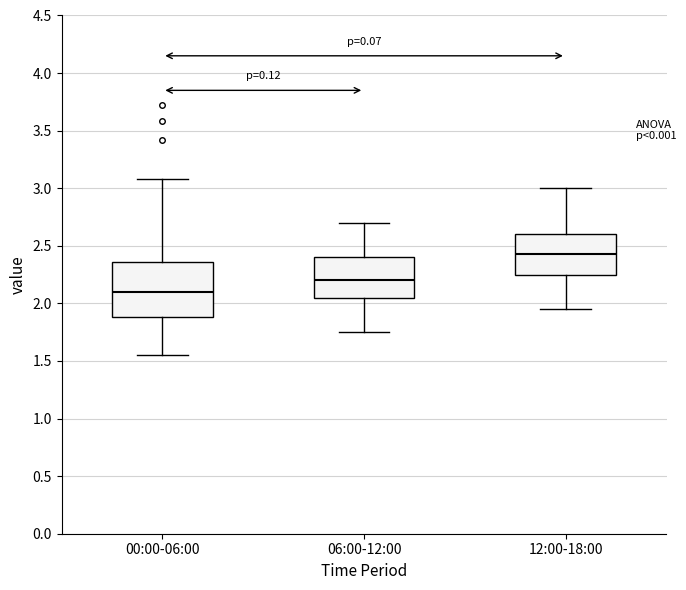

Which box is the tallest, from its lower edge to its upper edge?

00:00-06:00